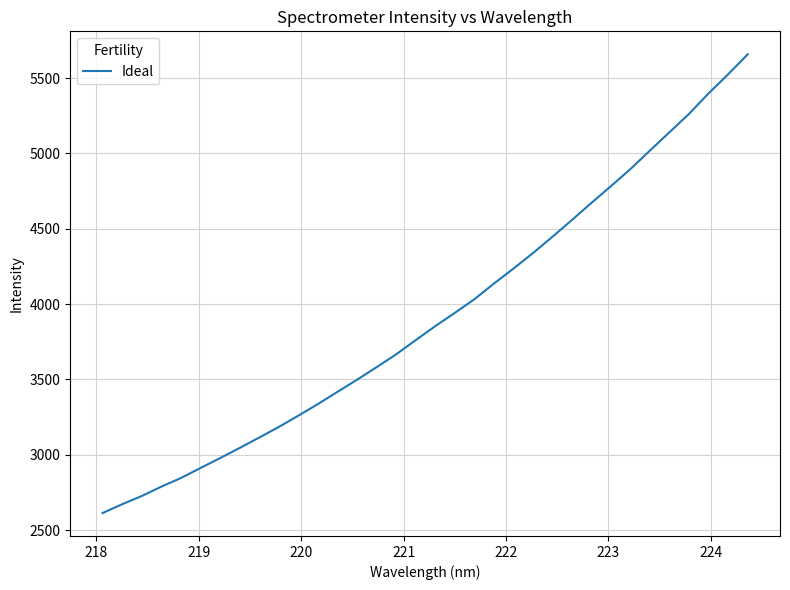

What is the maximum value shown in the chart?

5658.4